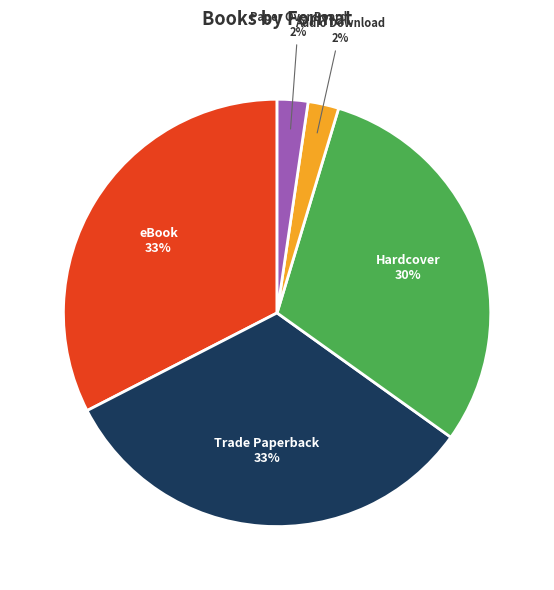

Count the number of slices in the pie.

5